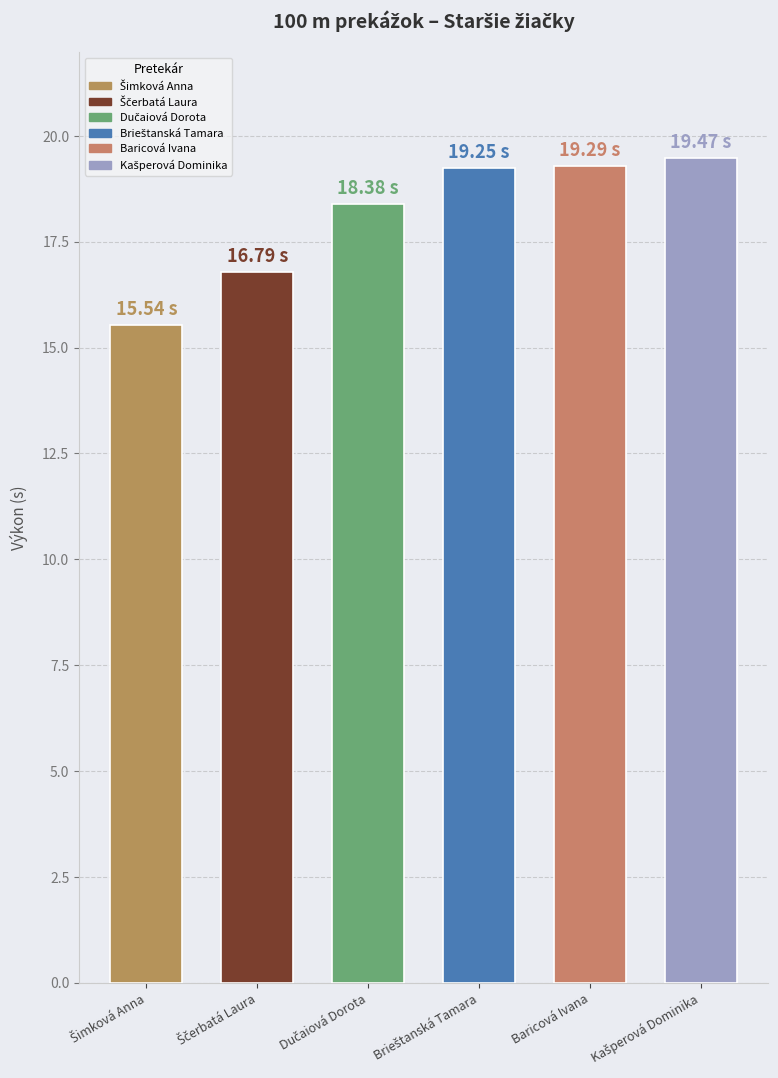

Reading left to right, extract all data points from this chart.

15.5	16.8	18.4	19.2	19.3	19.5